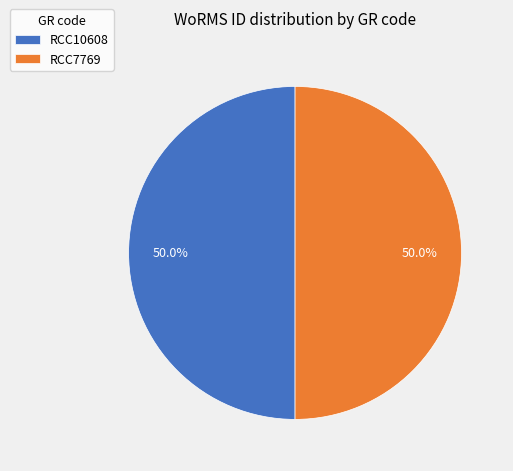

Count the number of slices in the pie.

2